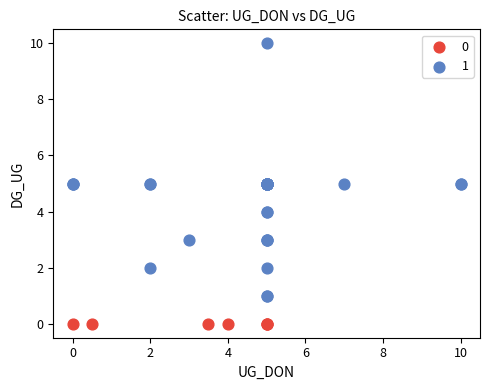

What are all the series names shown in the legend?

0, 1